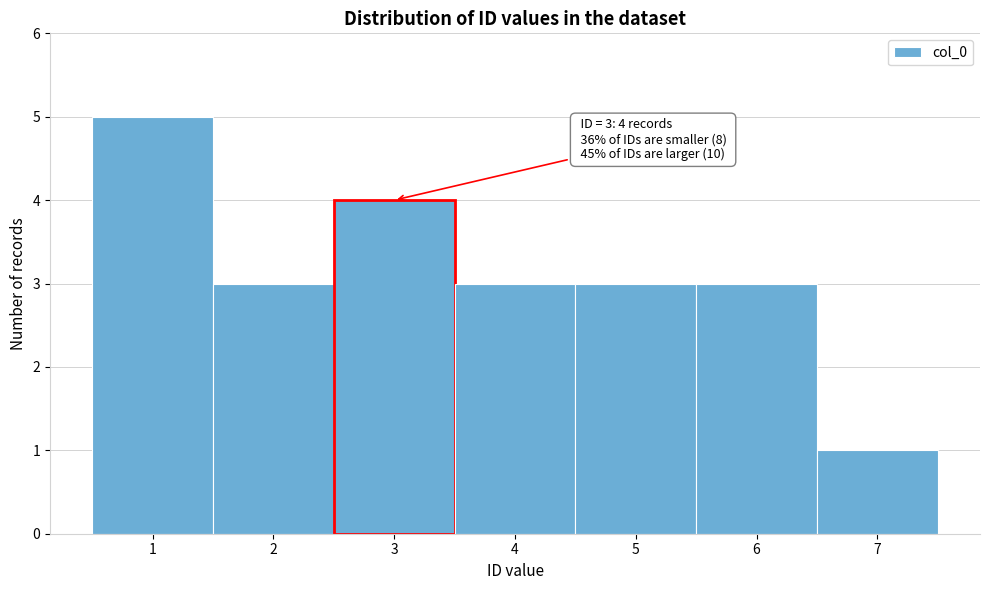

Over which range of the x-axis is the bar tallest?

0.5 to 1.5